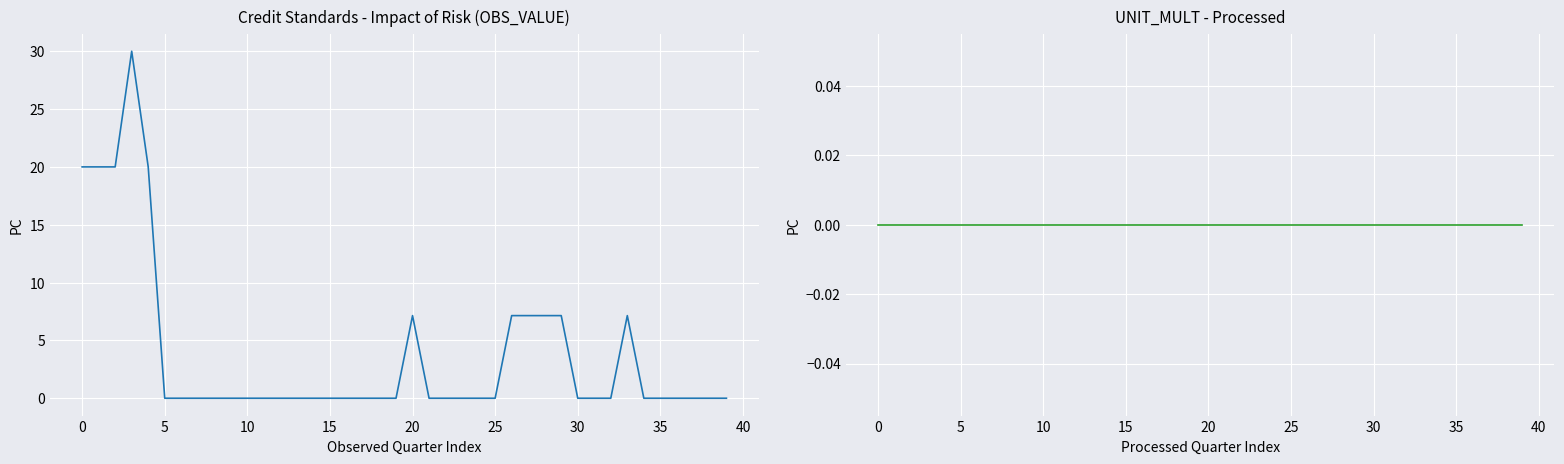

The OBS_VALUE series shows 15.8 at 5. True or false?

False